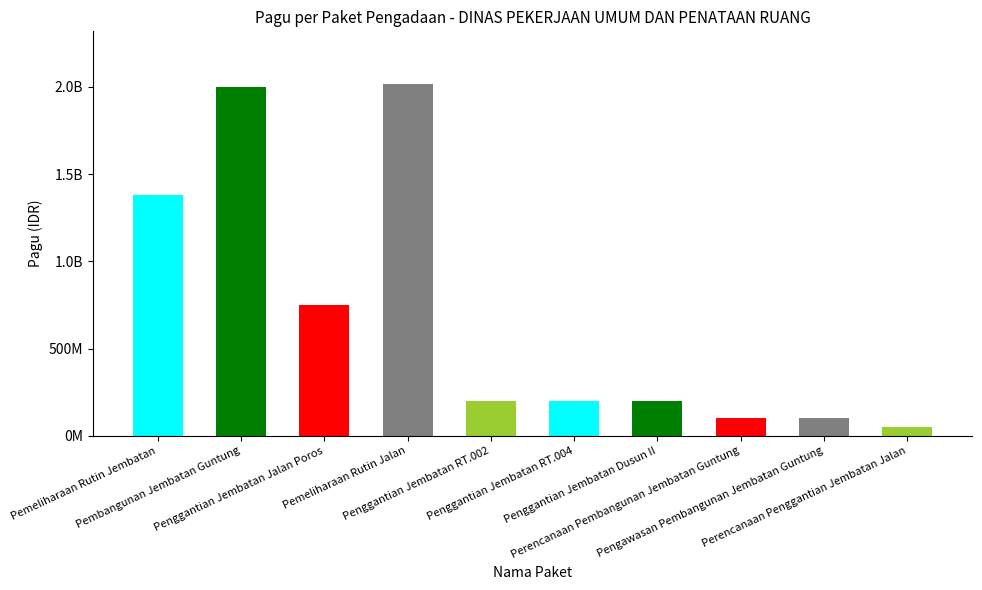

Rank the categories by value from highest to lowest.

Pemeliharaan Rutin Jalan, Pembangunan Jembatan Guntung, Pemeliharaan Rutin Jembatan, Penggantian Jembatan Jalan Poros, Penggantian Jembatan RT.002, Penggantian Jembatan RT.004, Penggantian Jembatan Dusun II, Perencanaan Pembangunan Jembatan Guntung, Pengawasan Pembangunan Jembatan Guntung, Perencanaan Penggantian Jembatan Jalan